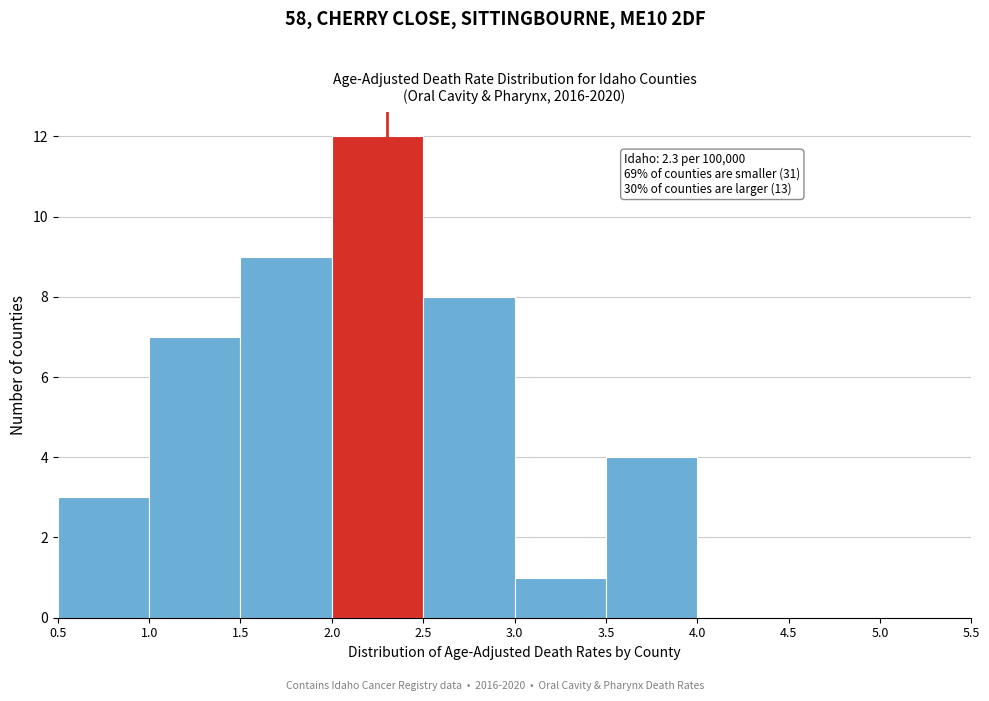

Over which range of the x-axis is the bar tallest?

2.0 to 2.5